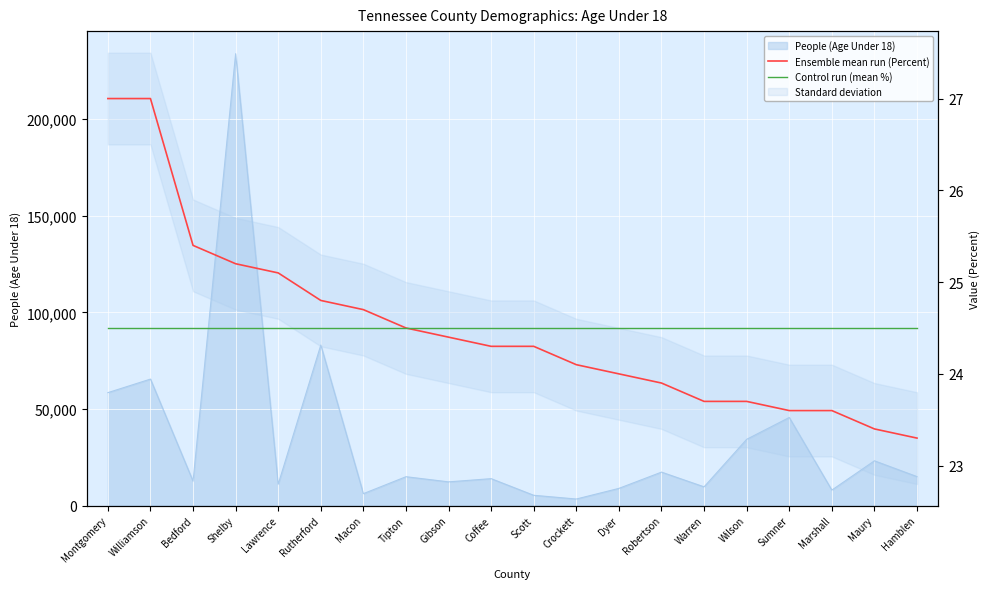

Rank the categories by Ensemble mean run (Percent) value from lowest to highest.

Hamblen, Maury, Sumner, Marshall, Warren, Wilson, Robertson, Dyer, Crockett, Coffee, Scott, Gibson, Tipton, Macon, Rutherford, Lawrence, Shelby, Bedford, Montgomery, Williamson